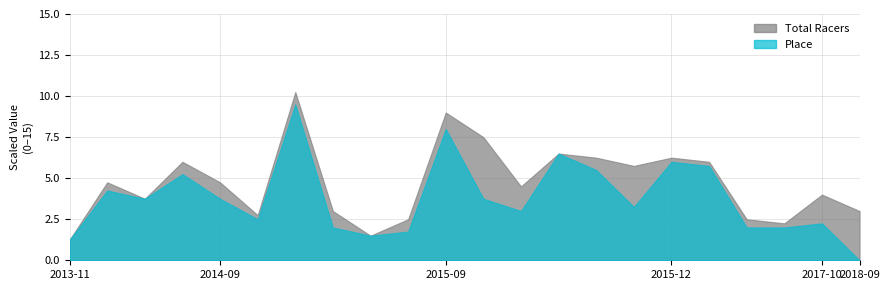

True or false: the data shows 10.0 at 7.

True